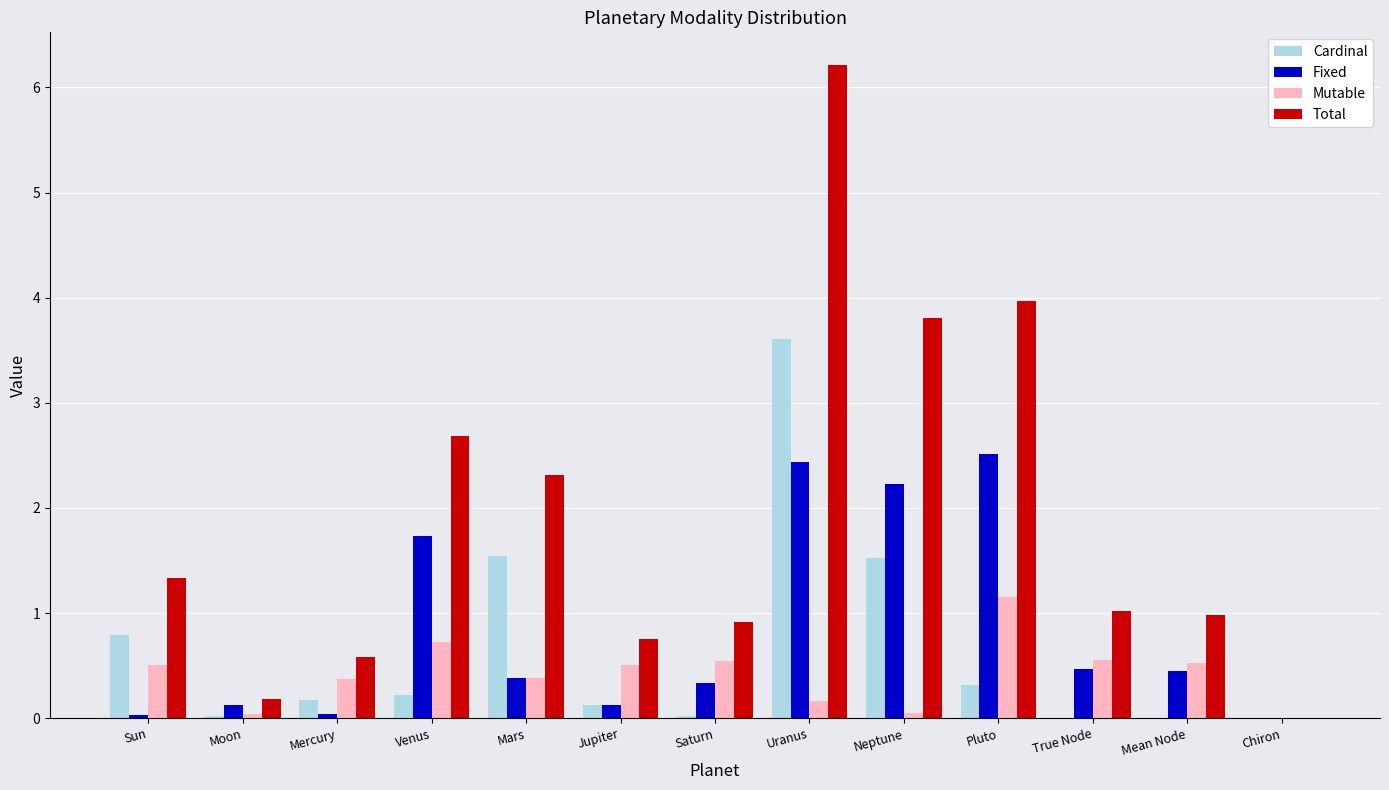

True or false: Fixed has a value of 0.1 at True Node.

False